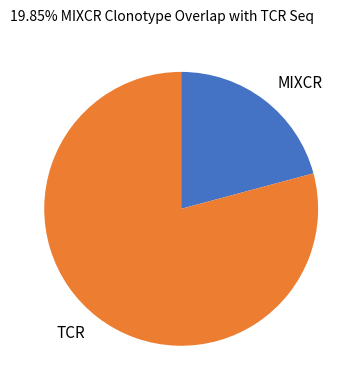

Combined, do TCR and MIXCR account for over 50%?

Yes